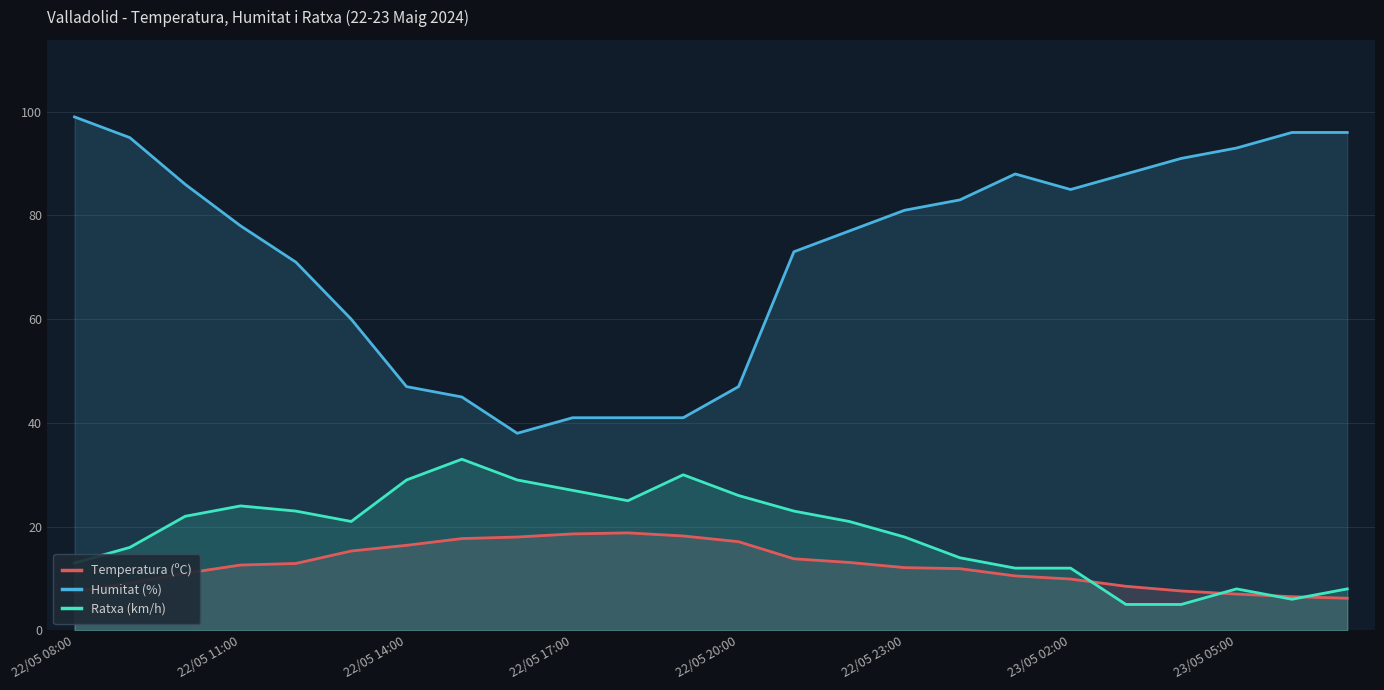

How many lines are shown in the chart?

3